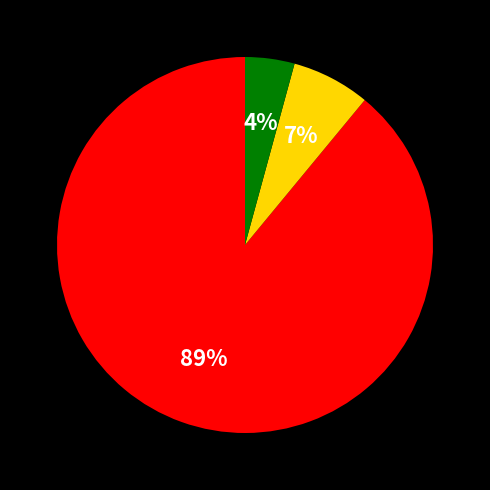

Is there a majority slice in this chart?

Yes